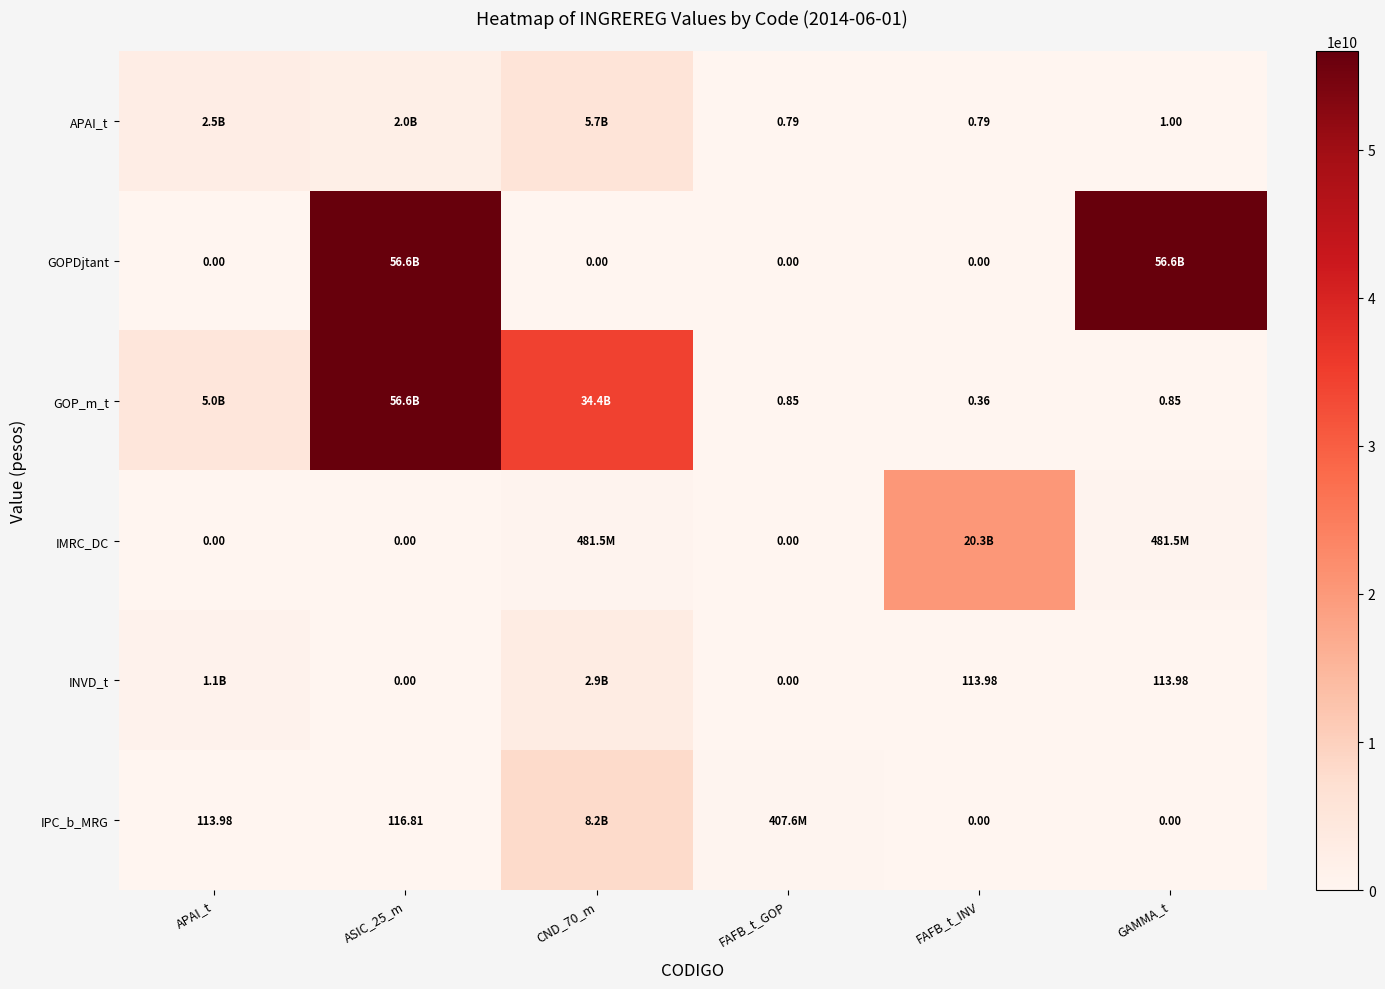

Where is APAI_t nearest to the value 2853272195?

APAI_t